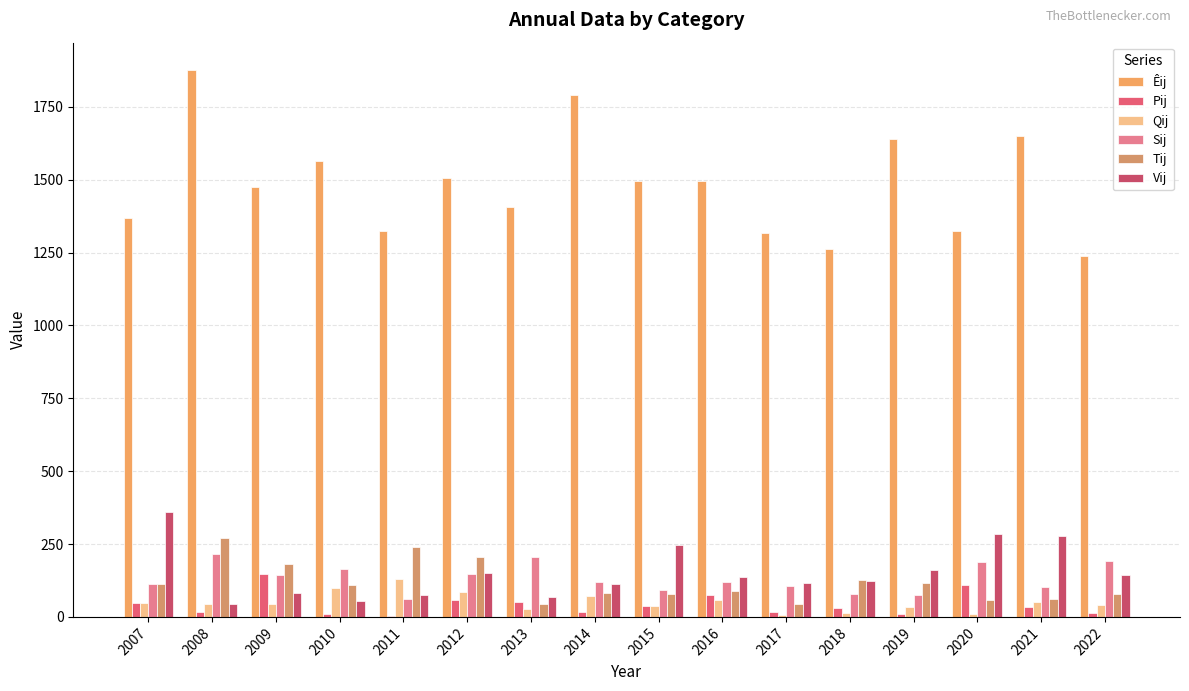

Between 2013 and 2022, which series saw the biggest shift?

Êij